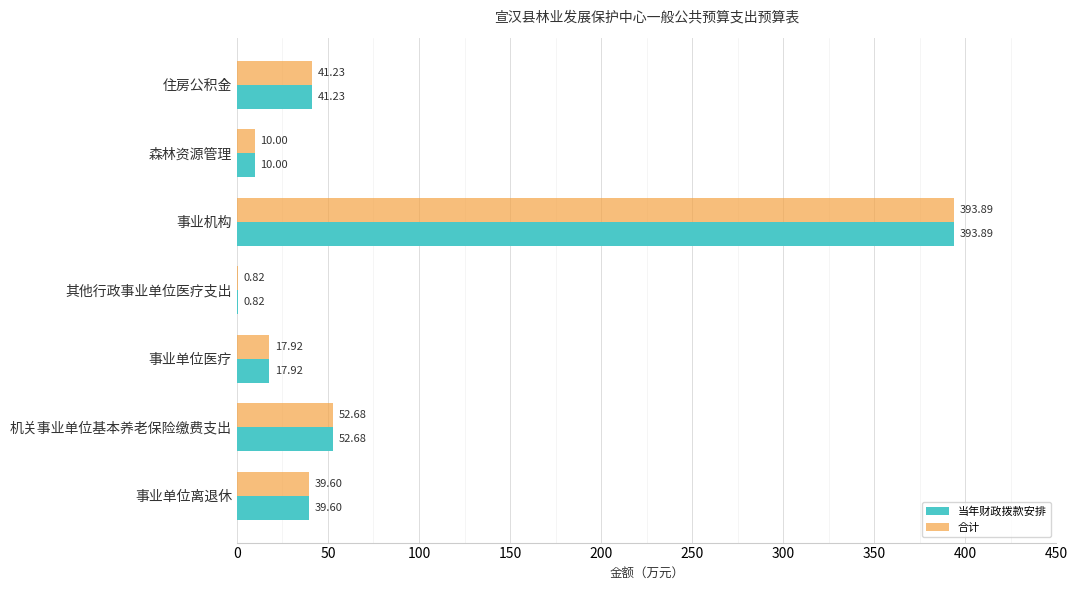

At which label does 合计 reach its peak?

事业机构